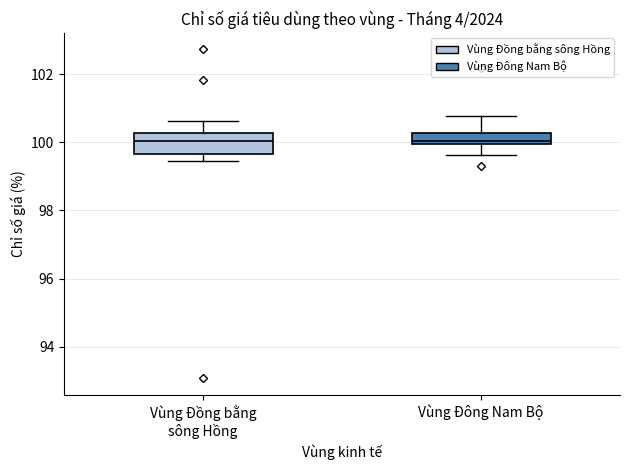

Reading left to right, transcribe this box plot: for each box, give where its median line is, the range the box spans, and where its two whiskers end, as read against the y-axis. The values are not printed on the chart, so give them approximately, as read against the axis.

Vùng Đồng bằng sông Hồng: median 100.0, box 99.6 to 100.2, whiskers 99.4 to 100.6
Vùng Đông Nam Bộ: median 100.0 (just above the box's lower edge), box 100.0 to 100.2, whiskers 99.6 to 100.8